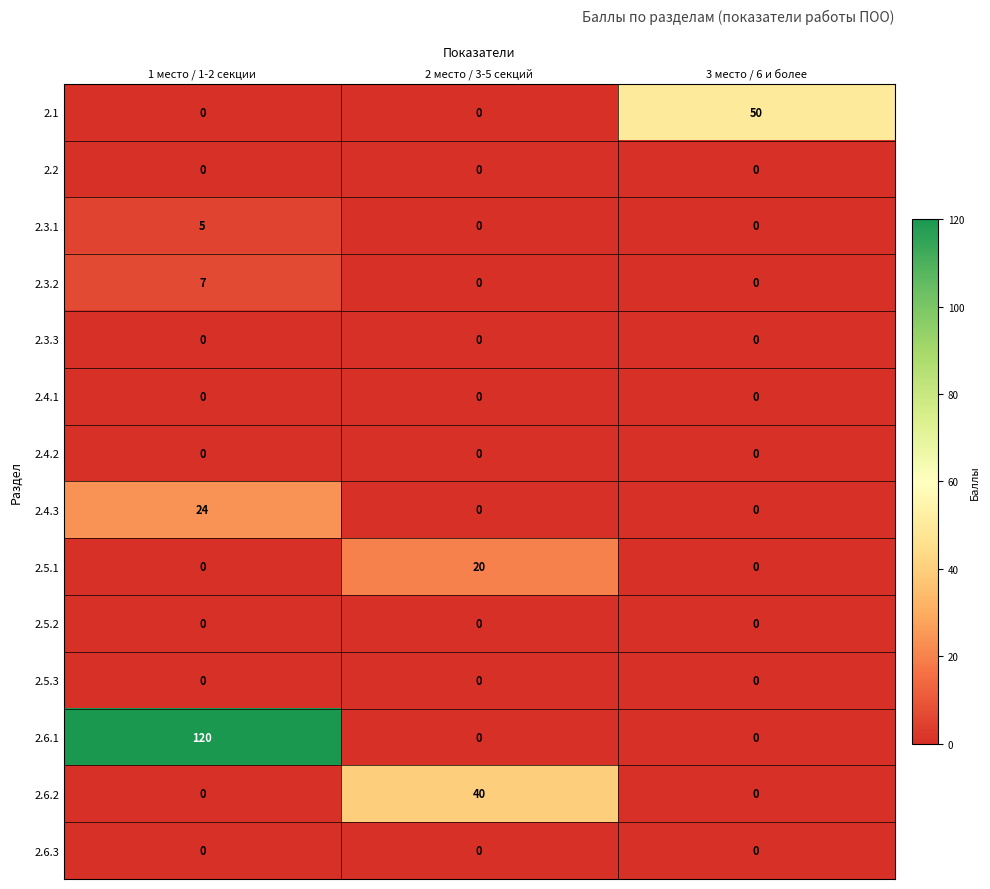

At how many categories does at least one series exceed 30?

3